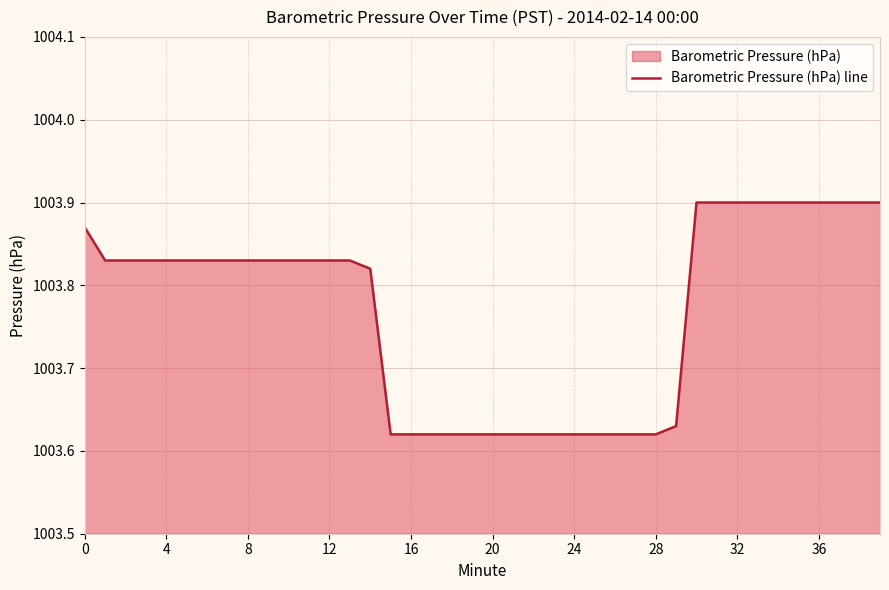

Is it true that the value at 32 is 1630.7?

False